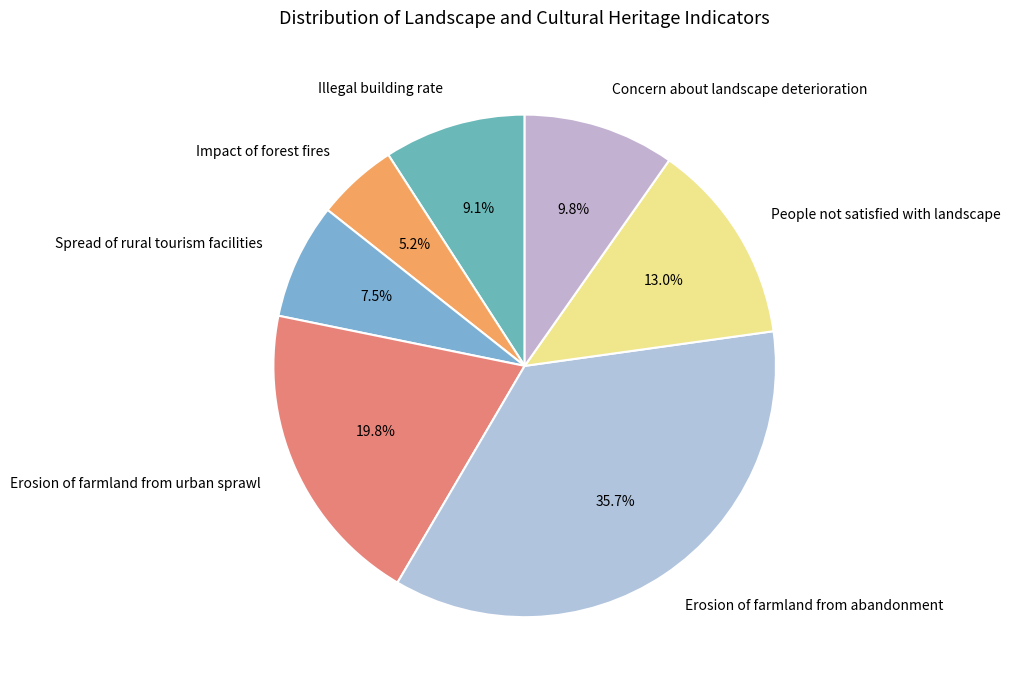

Count the number of slices in the pie.

7